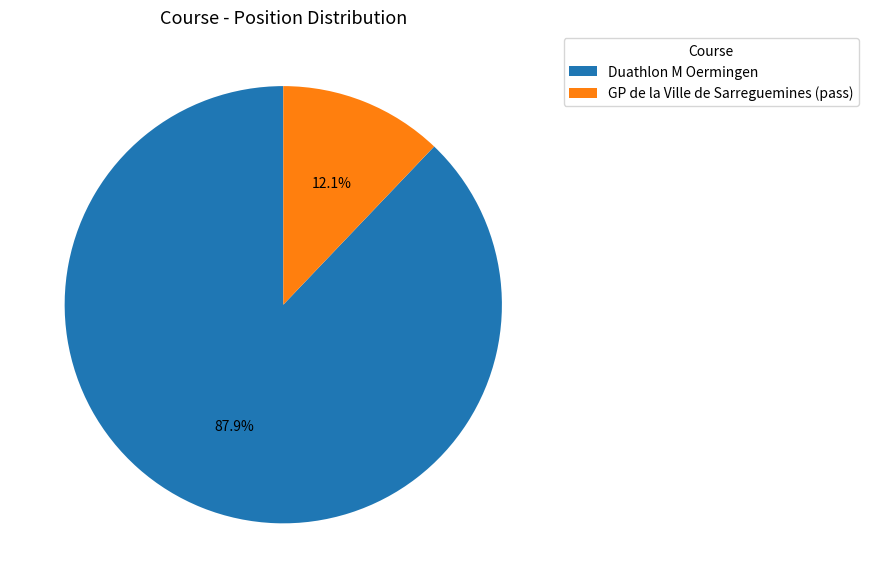

To the nearest percent, what portion does Duathlon M Oermingen represent?

88%